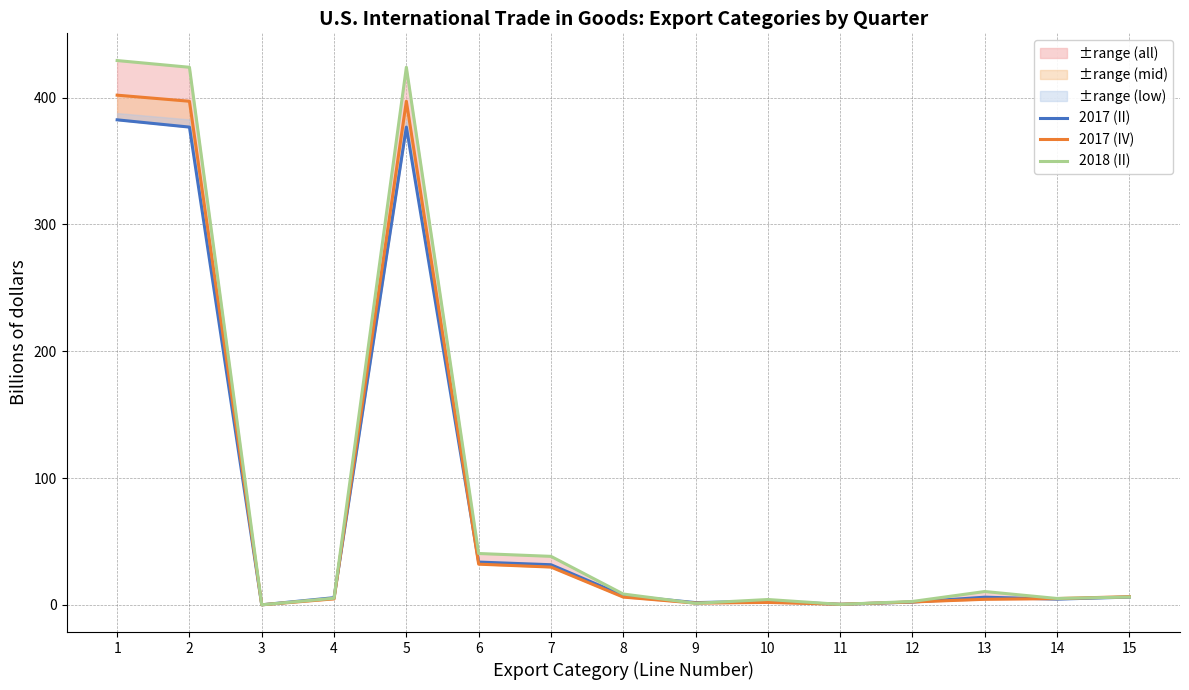

The 2017 (II) series shows 0.0 at 3. True or false?

False